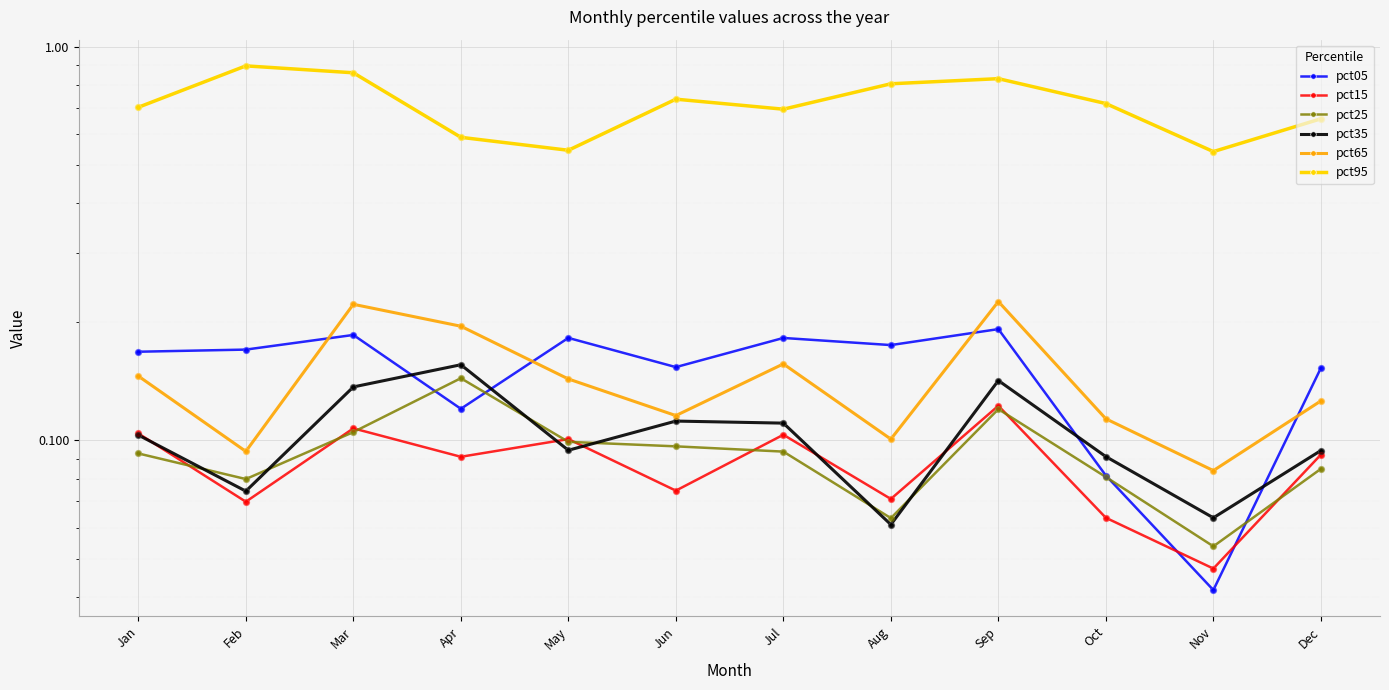

Is the value of pct65 at Jan greater than the value of pct35 at Apr?

No